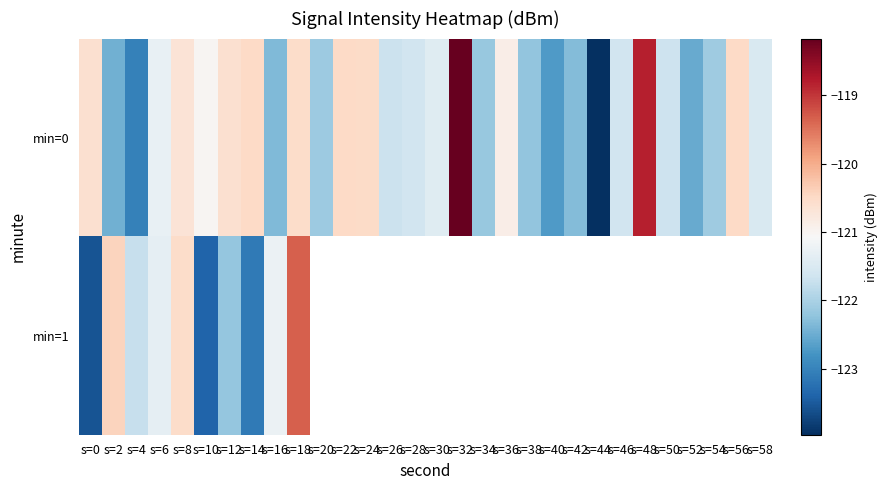

List the labels in order of min=0 value, smallest first.

s=44, s=4, s=40, s=52, s=2, s=16, s=42, s=38, s=34, s=20, s=54, s=26, s=50, s=46, s=28, s=58, s=30, s=6, s=10, s=36, s=8, s=0, s=12, s=18, s=24, s=56, s=22, s=14, s=48, s=32